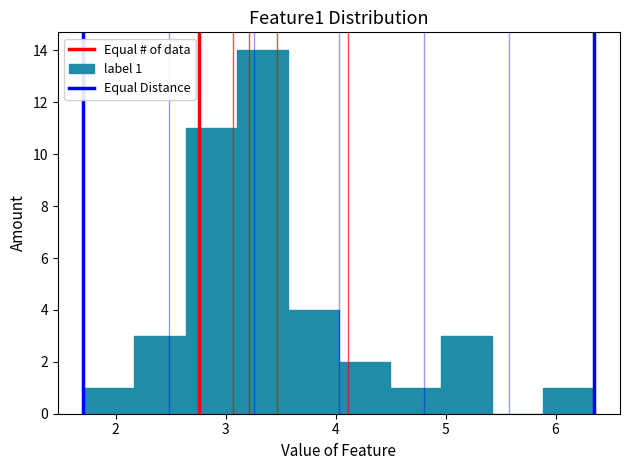

Which range on the x-axis has the tallest bar?

3.1 to 3.6